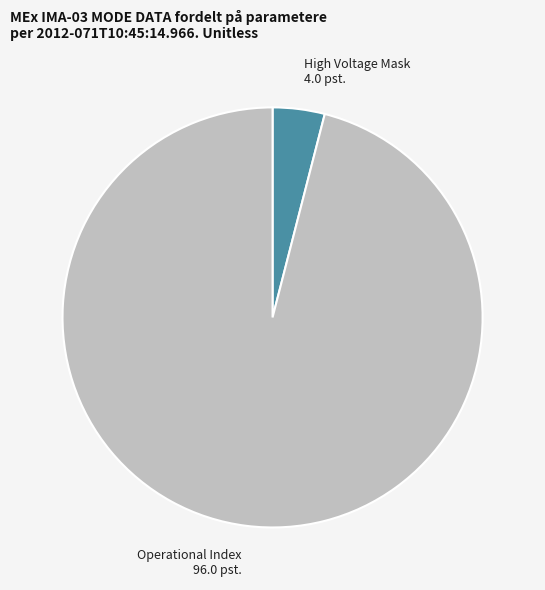

Which has a higher value, Operational Index or High Voltage Mask?

Operational Index